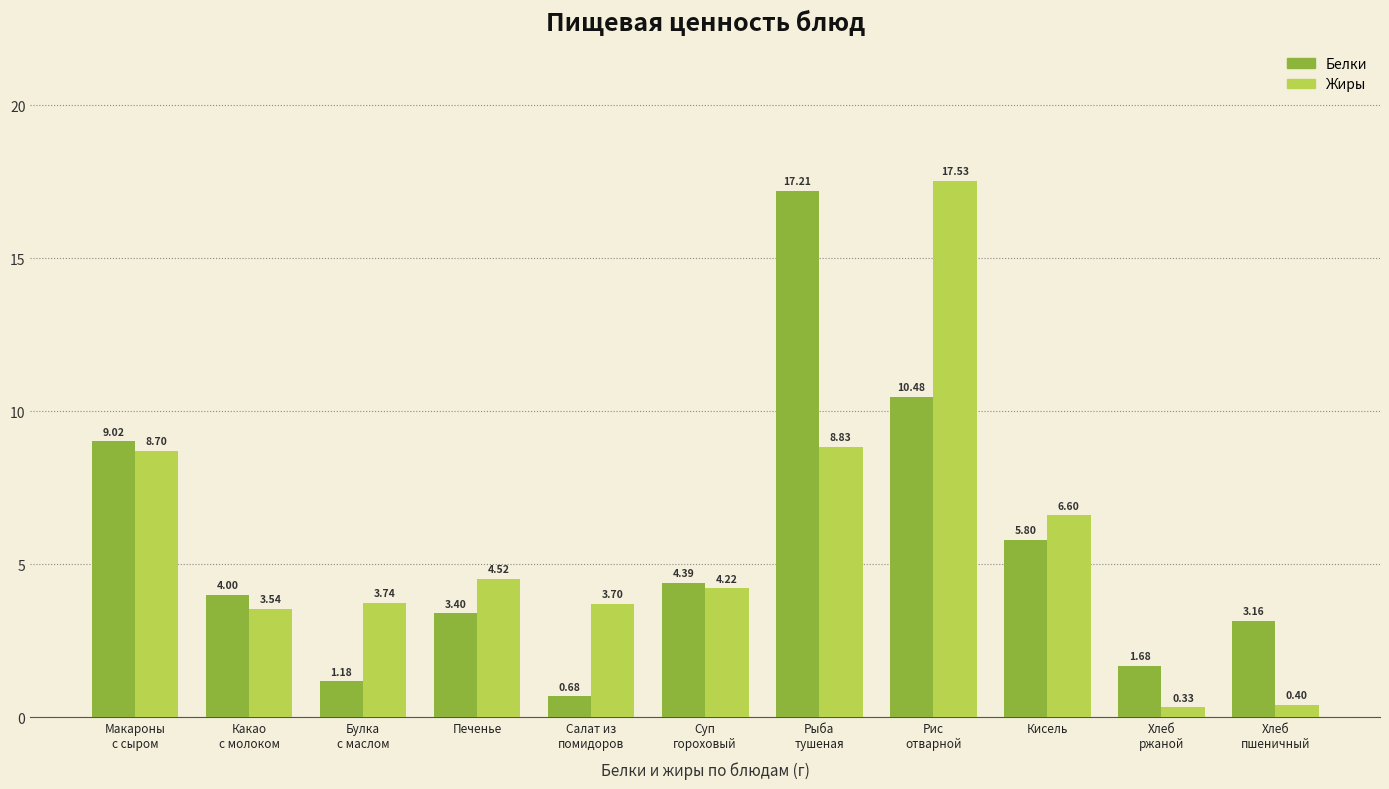

What is the highest value of the Белки series?

17.2